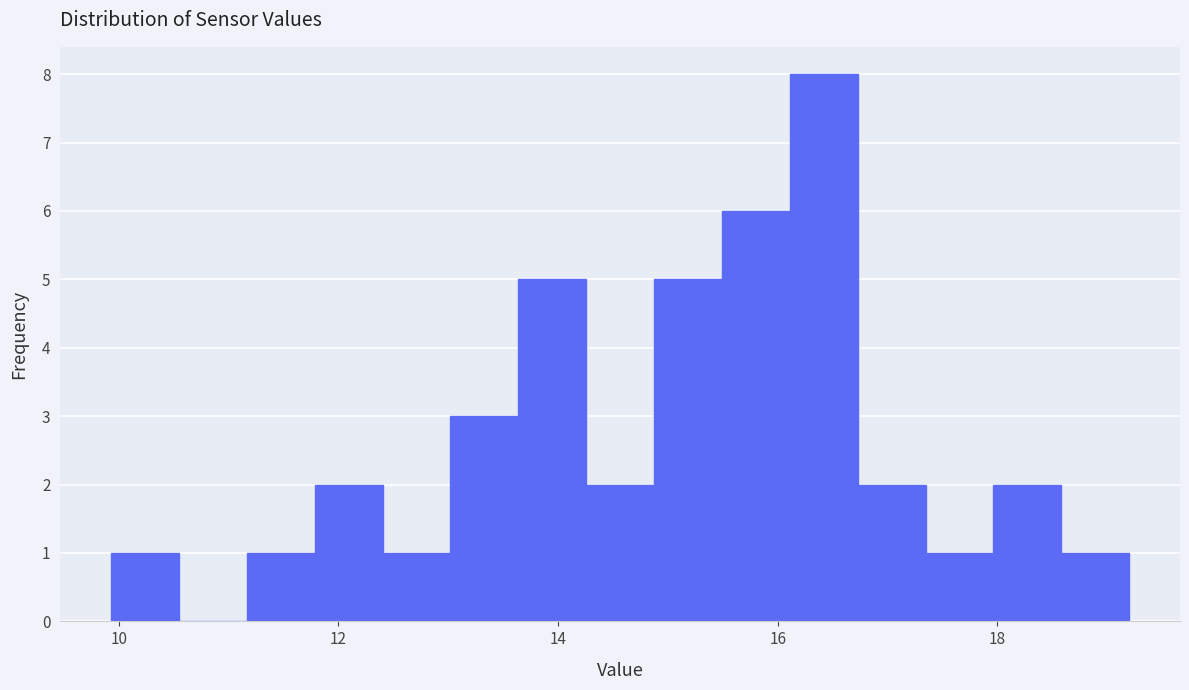

Read against the x-axis, roughly where is the centre of the tallest bar?

16.4